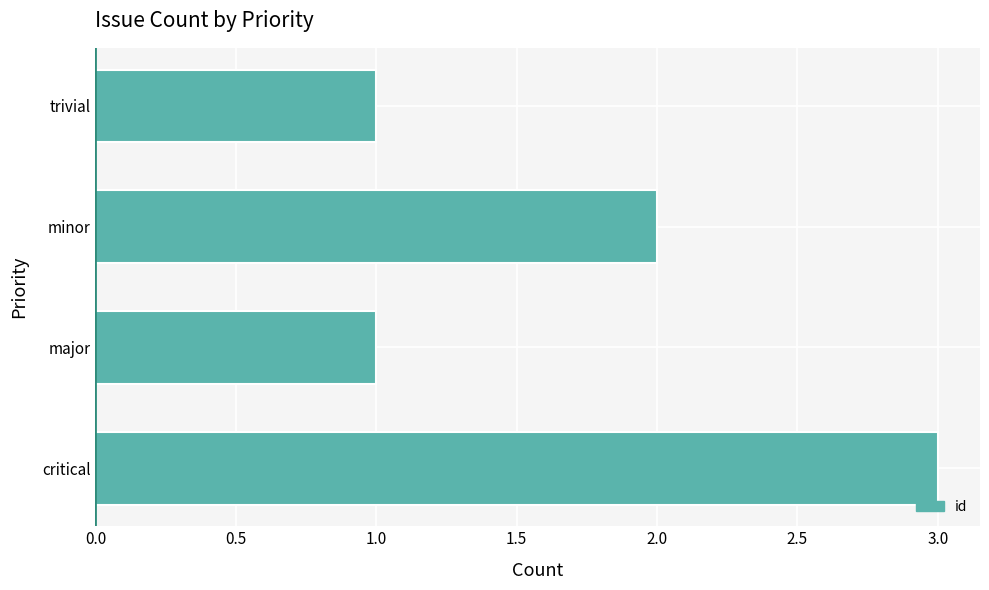

Which category has the highest value across all series?

critical